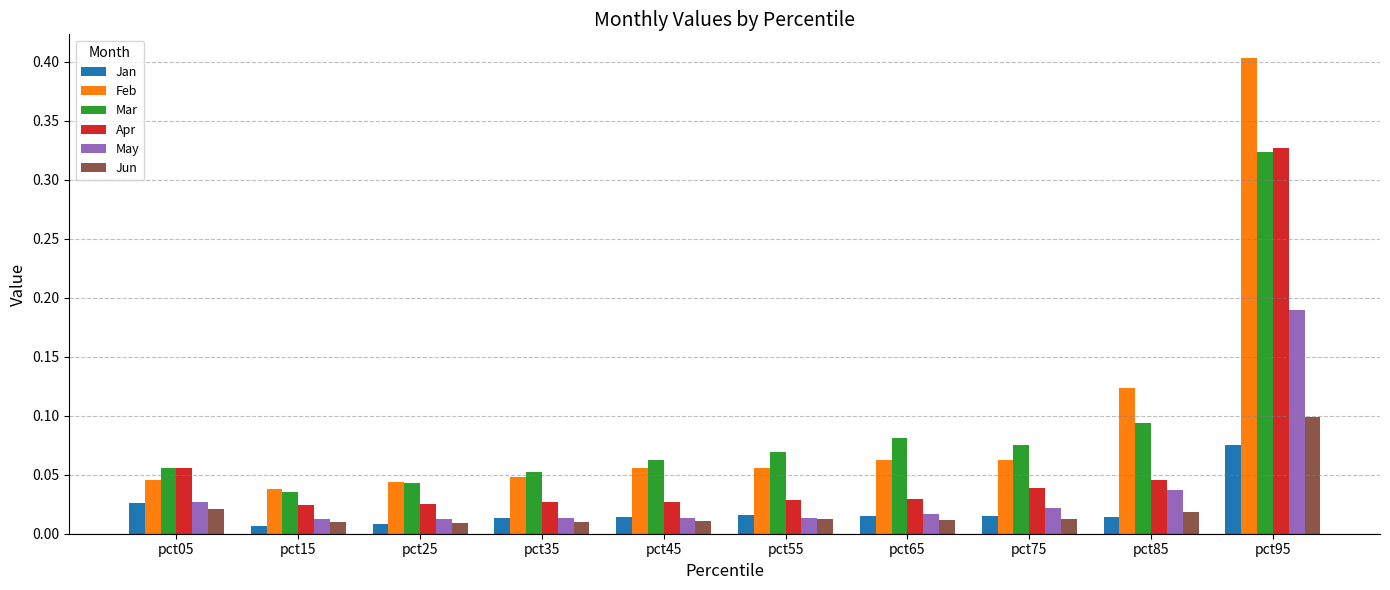

At pct85, list the series in order from largest to smallest.

Feb, Mar, Apr, May, Jun, Jan